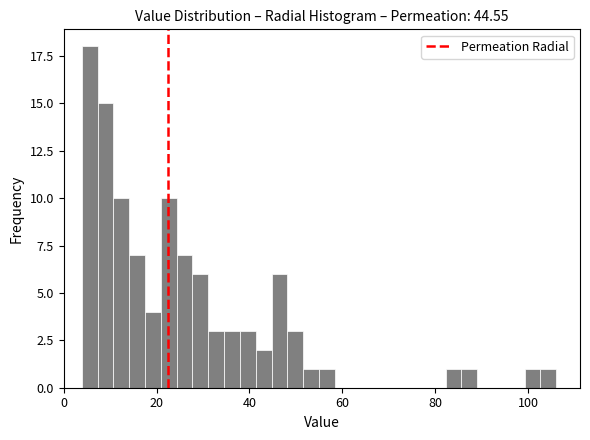

Read against the x-axis, roughly where is the centre of the tallest bar?

6